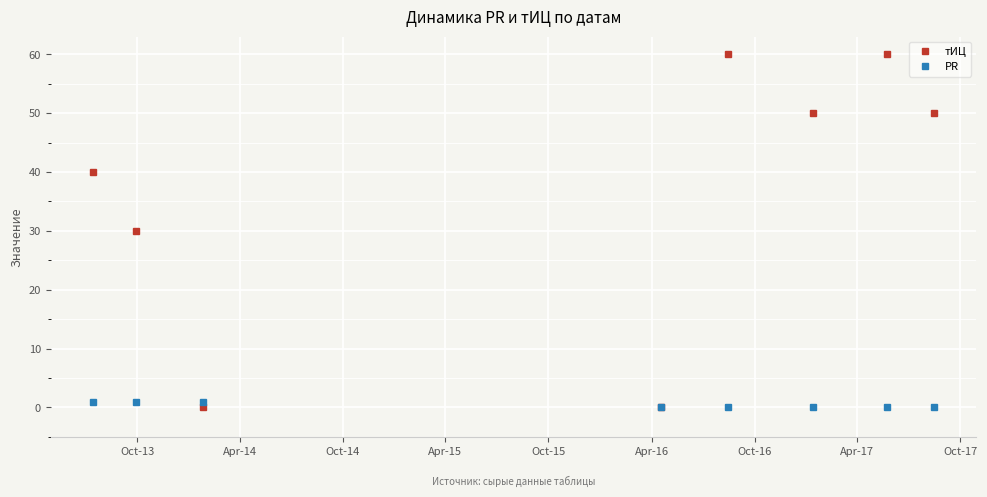

Reading right to left, what are all the values shown in this chart?

тИЦ: 50	60	50	60	0	0	30	40
PR: 0	0	0	0	0	1	1	1